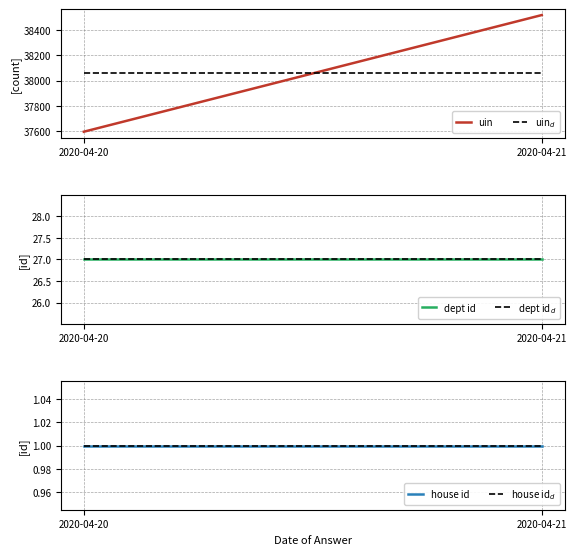

What is the average value of the house id$_d$ series?

1.0